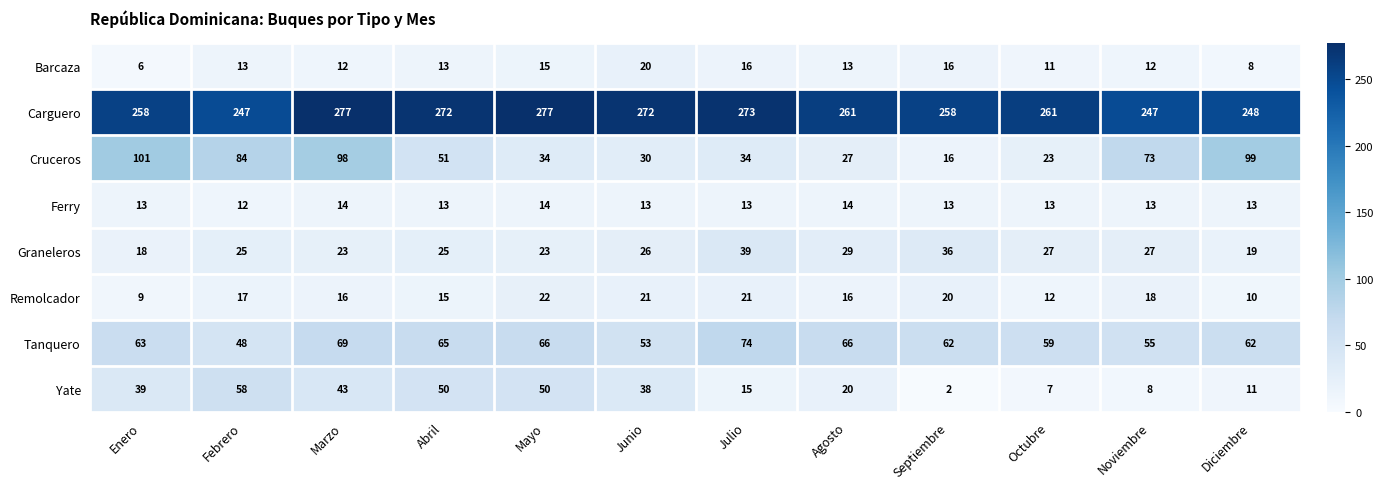

What is the difference between the highest and lowest values at Enero?

252